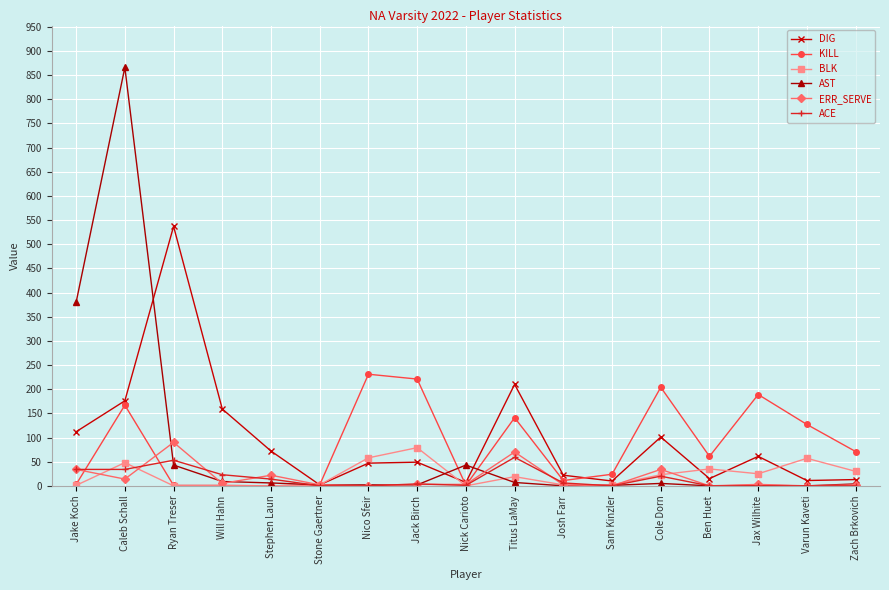

True or false: KILL has a value of 0 at Stephen Laun.

True